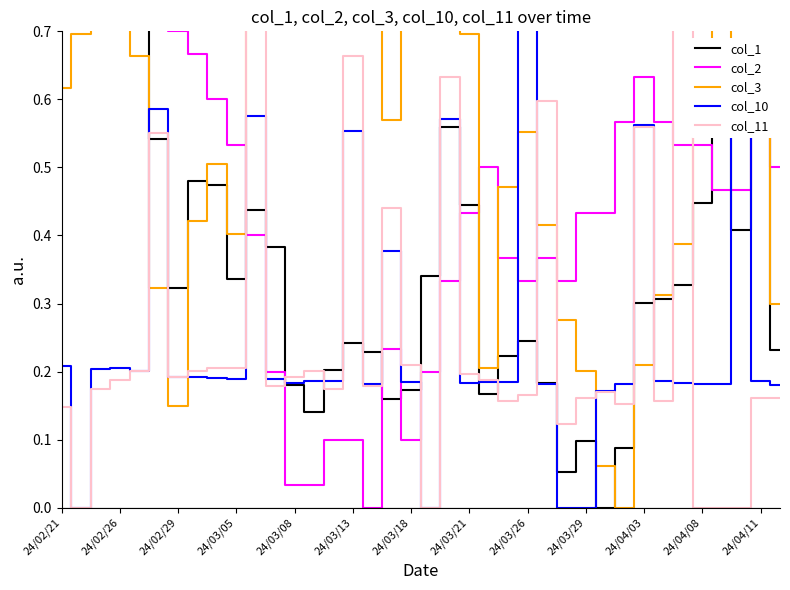

How many interior local peaks does the col_1 series have?

9